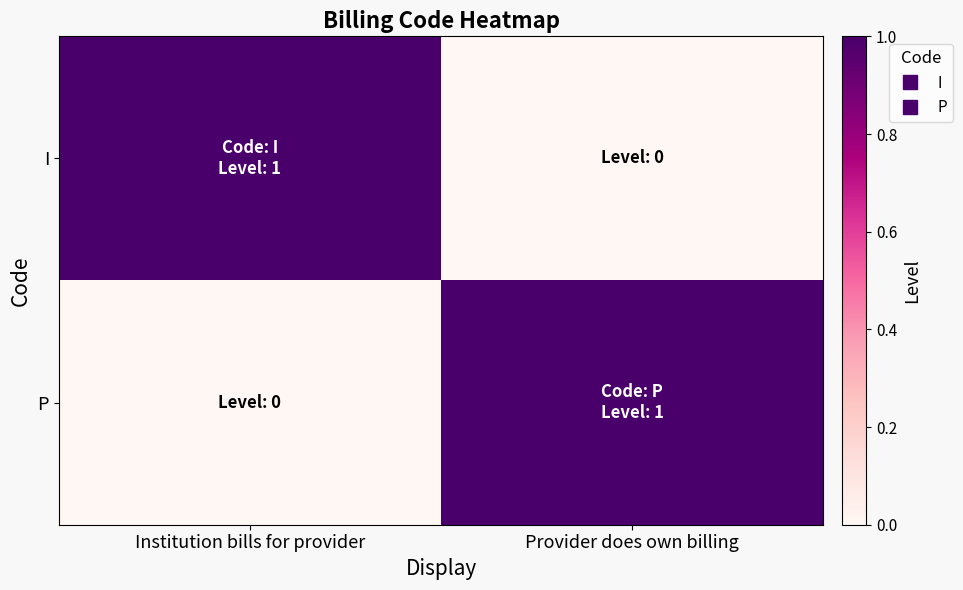

What is the spread (max minus min) of values at Provider does own billing?

1